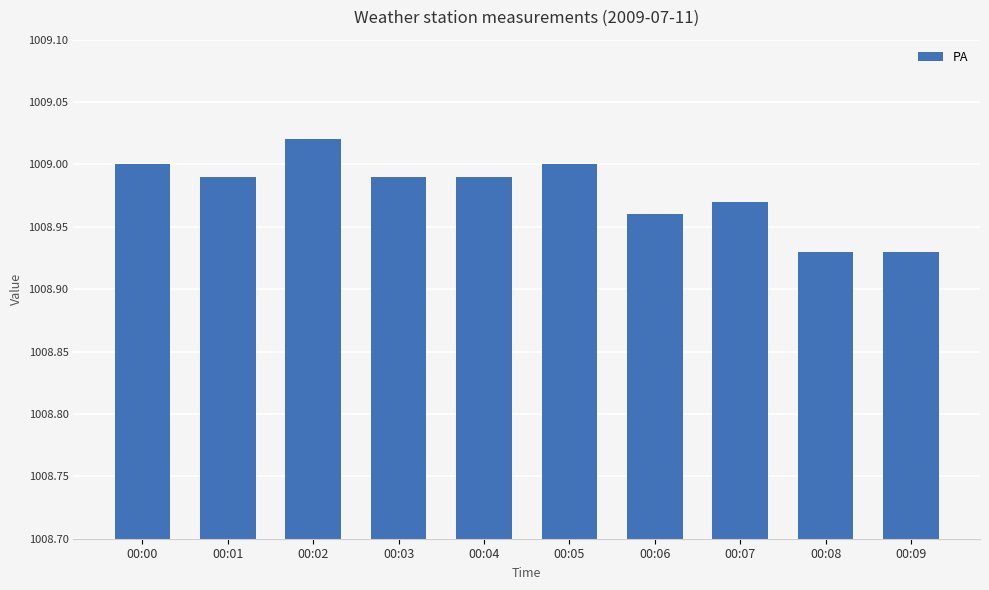

Approximately how many times larger is the value at 00:00 compared to 00:04?

1.0